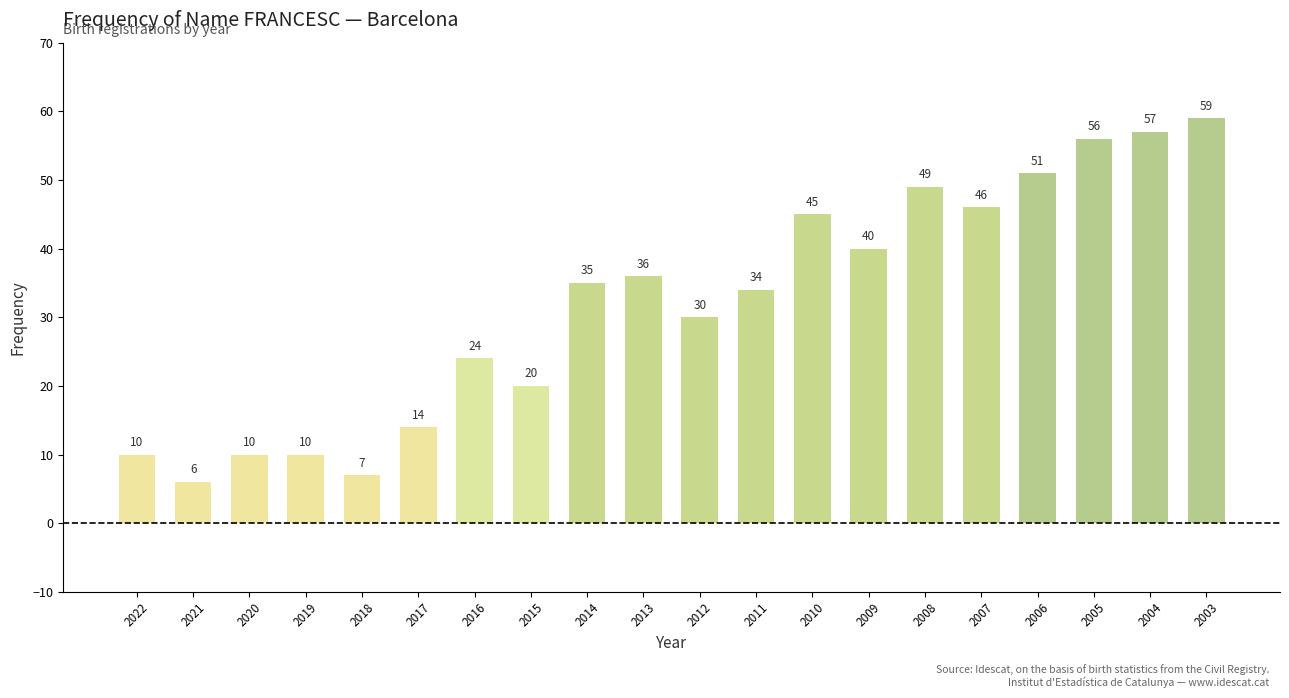

Reading left to right, extract all data points from this chart.

2022=10	2021=6	2020=10	2019=10	2018=7	2017=14	2016=24	2015=20	2014=35	2013=36	2012=30	2011=34	2010=45	2009=40	2008=49	2007=46	2006=51	2005=56	2004=57	2003=59